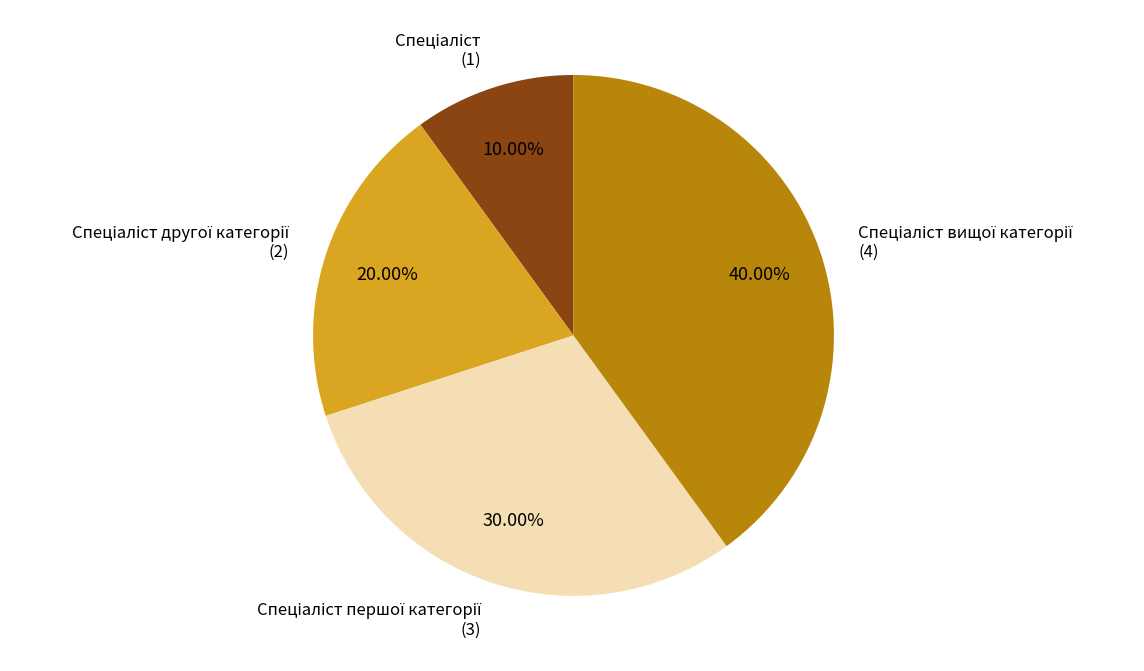

Is there any slice that represents more than half of the pie?

No